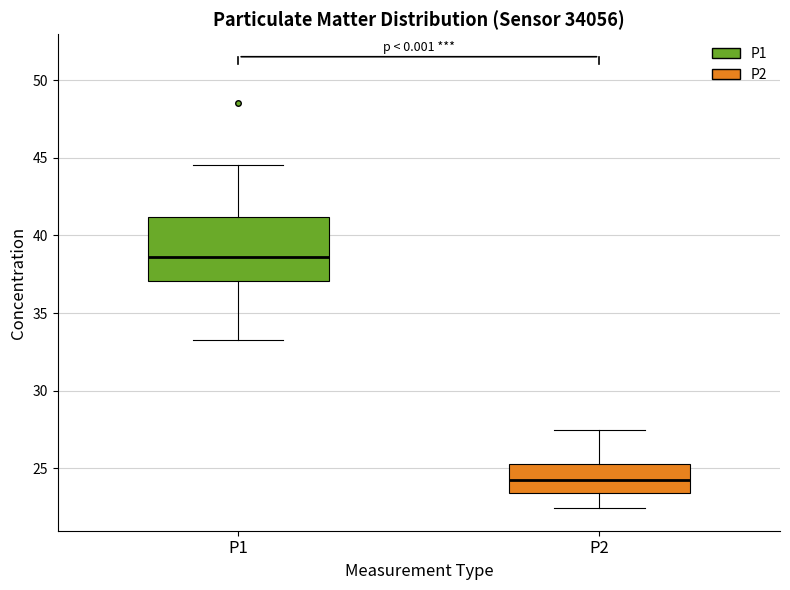

Where is the upper edge of the box for P1 on the y-axis? The values are not printed on the chart, so give them approximately, as read against the axis.

41.0